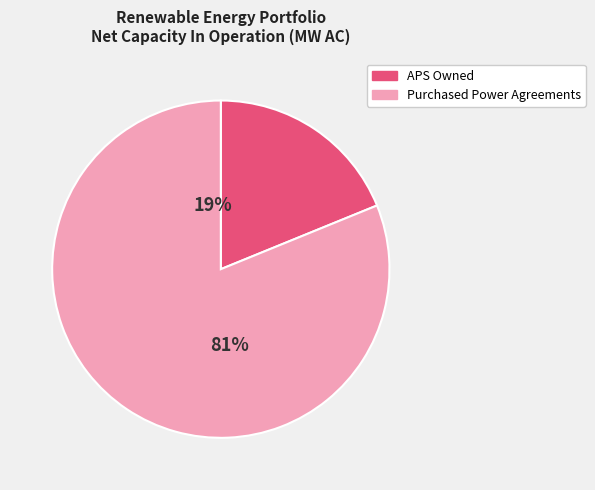

Count the number of slices in the pie.

2